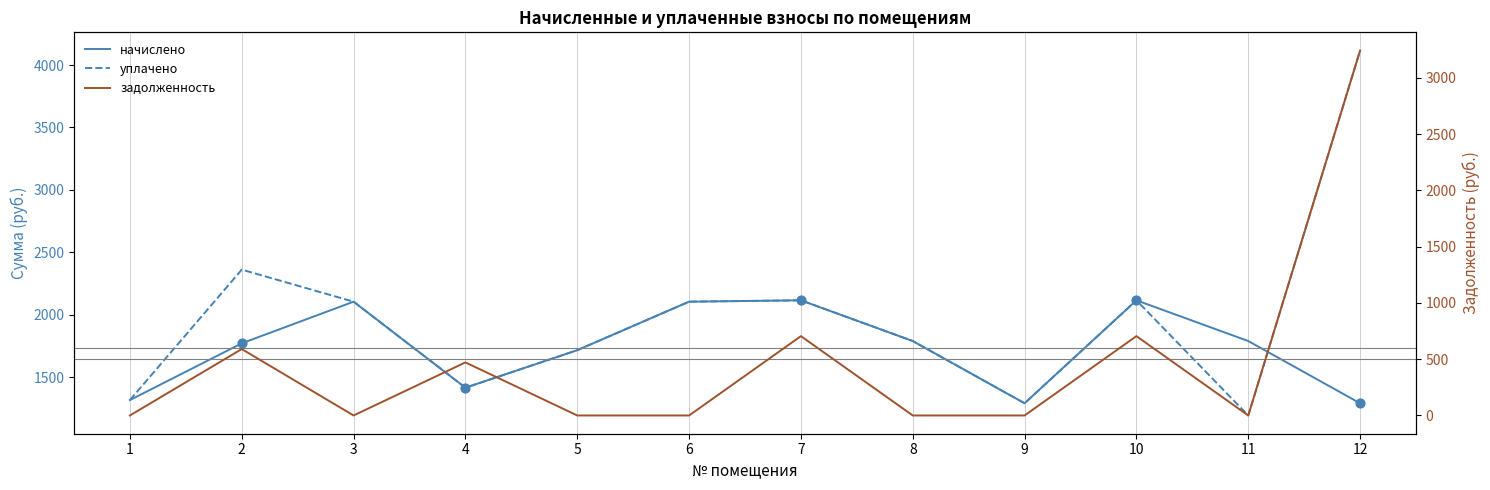

At which category is the sum across all series the highest?

12